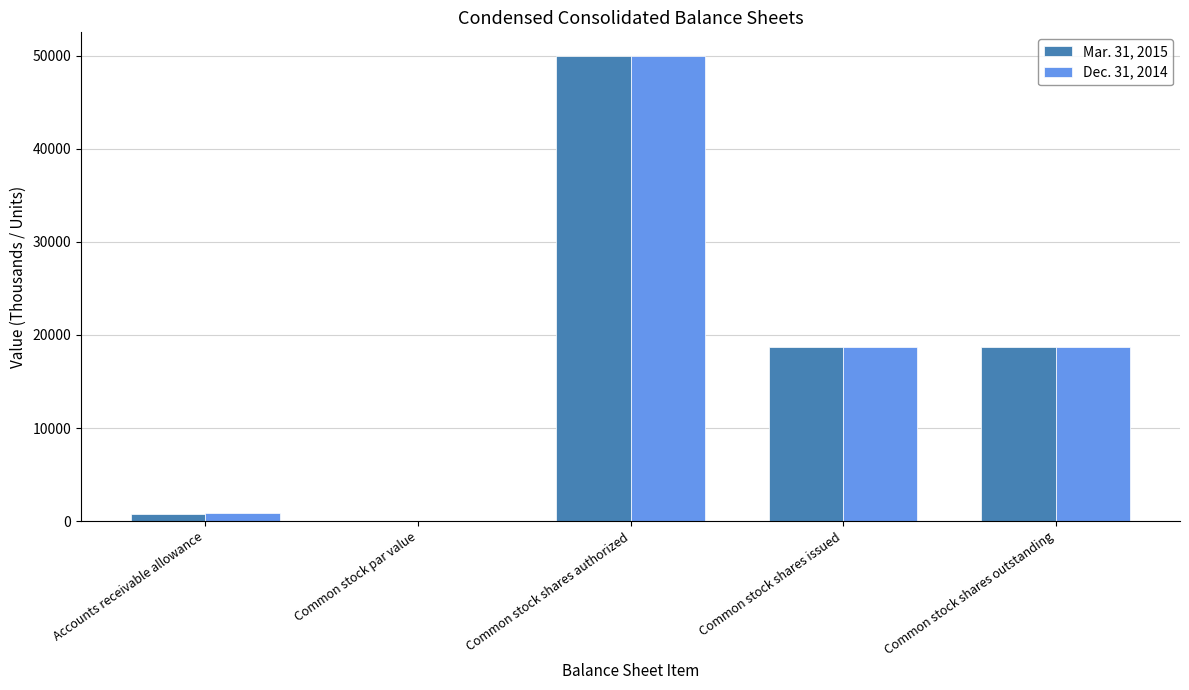

What is the sum of the Mar. 31, 2015 values at Common stock par value and Common stock shares authorized?

50000